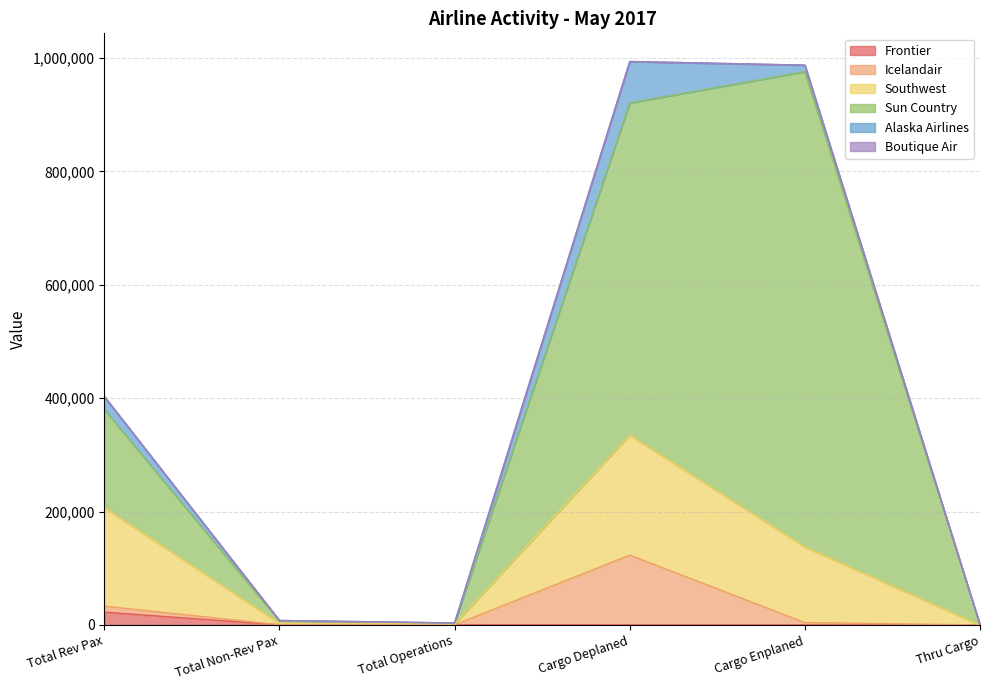

What is the spread (max minus min) of values at Total Rev Pax?

172893